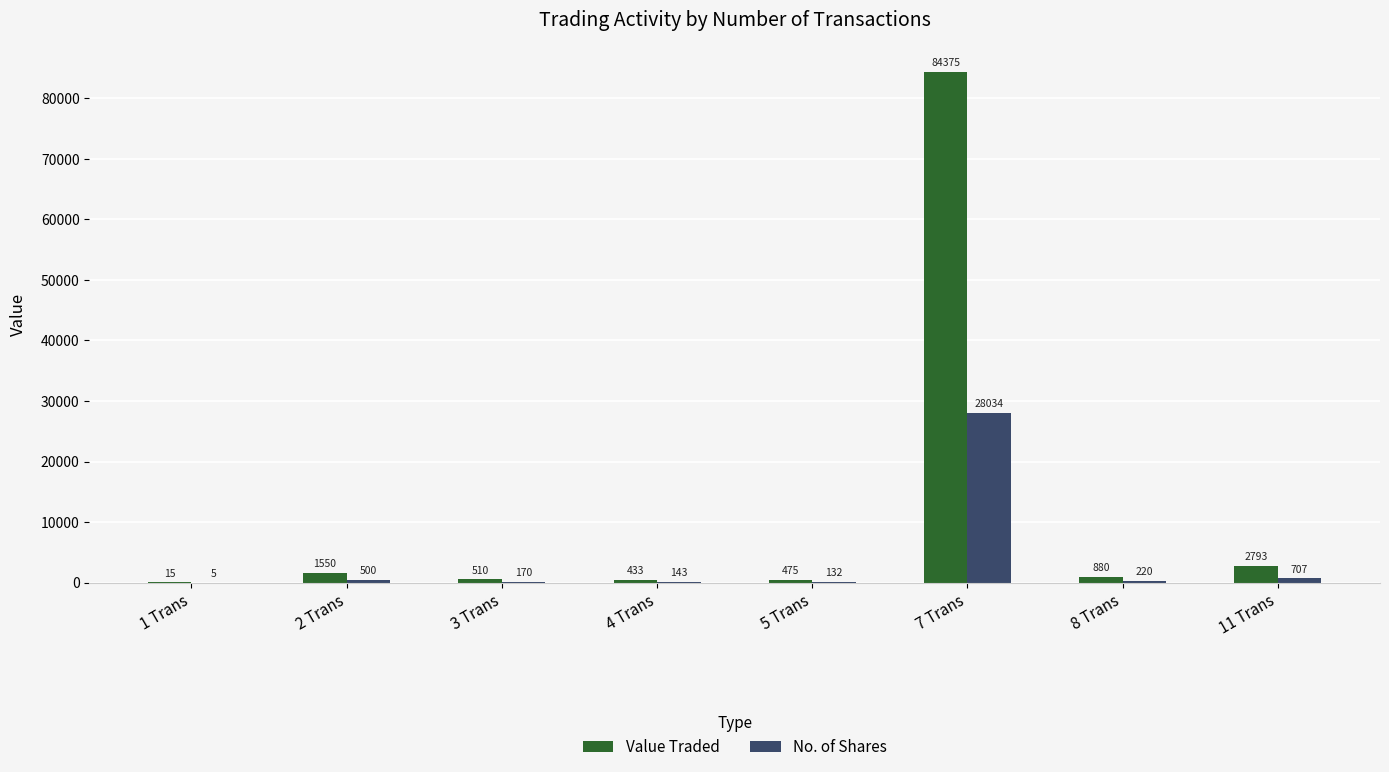

Between 1 Trans and 2 Trans, which series saw the biggest shift?

Value Traded